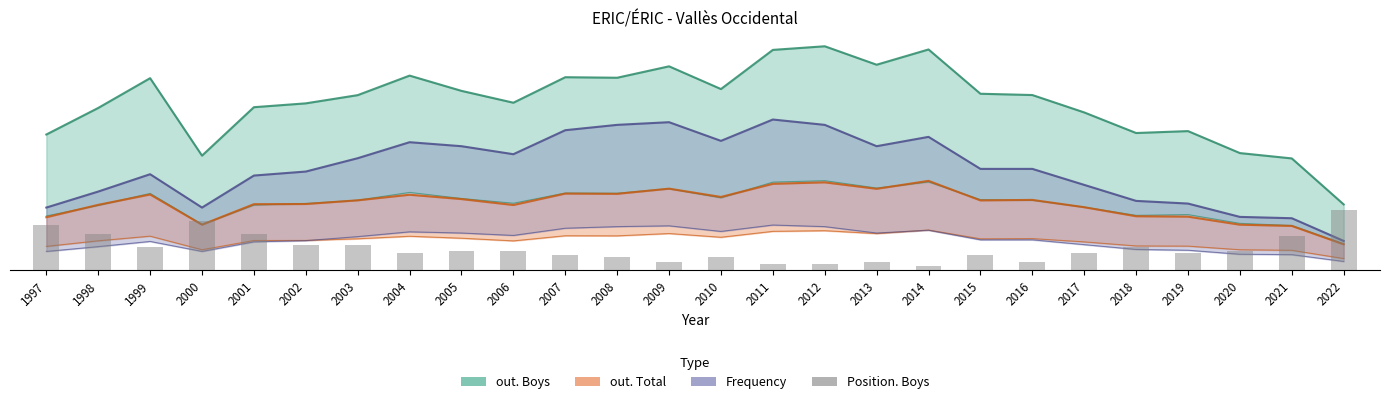

Is it true that the value at 2011 is 1.6?

False